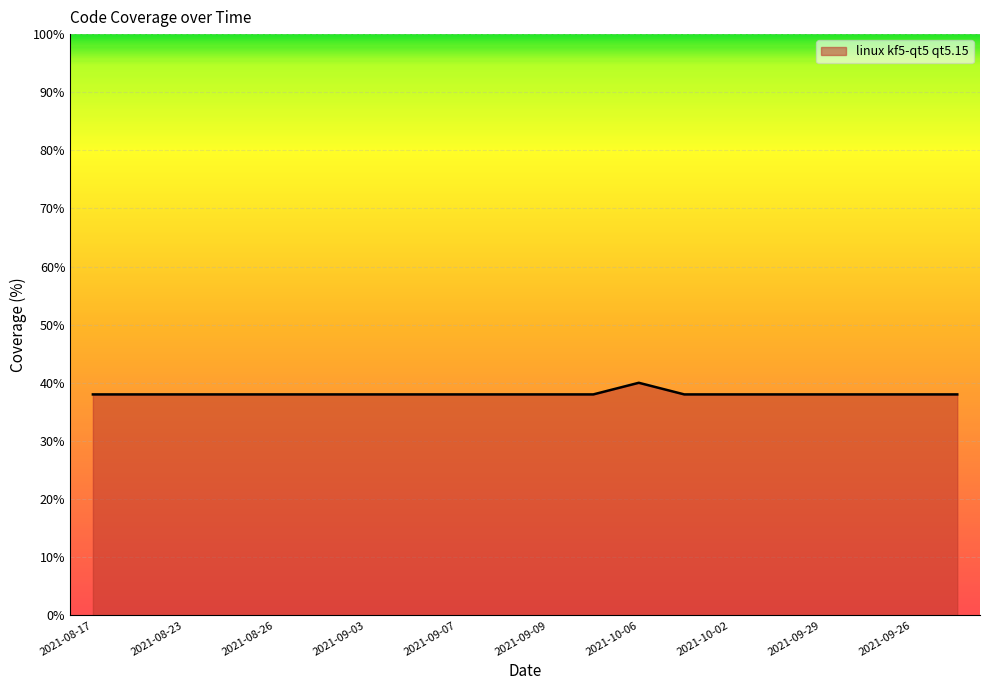

What is the smallest value displayed?

38